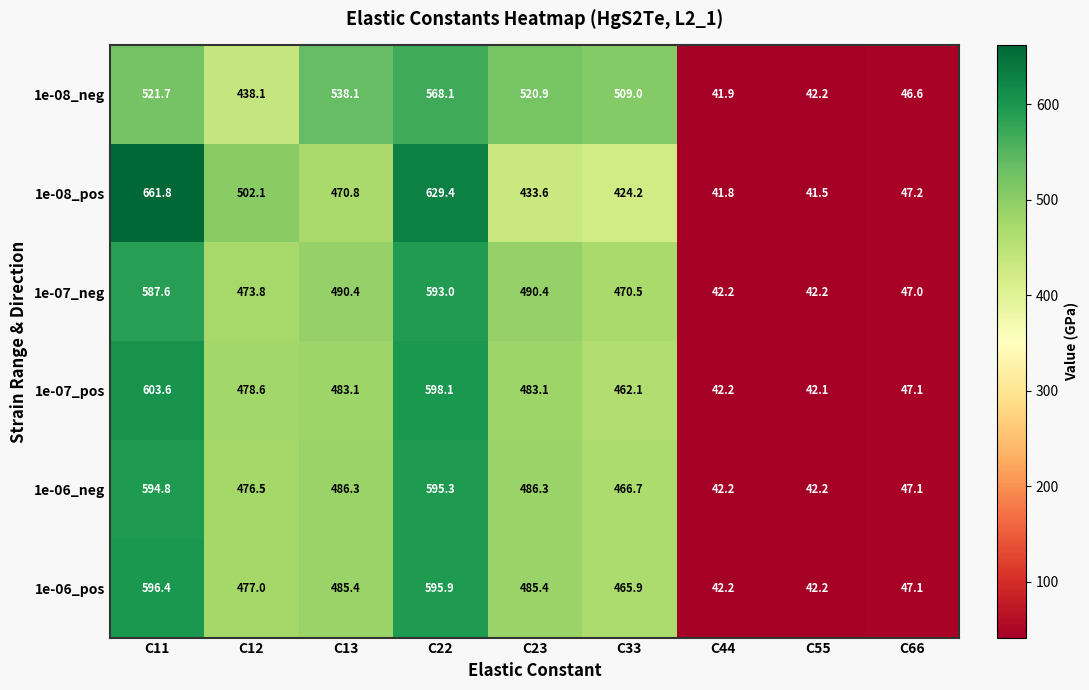

What is the sum of all 1e-06_pos values?

3237.5